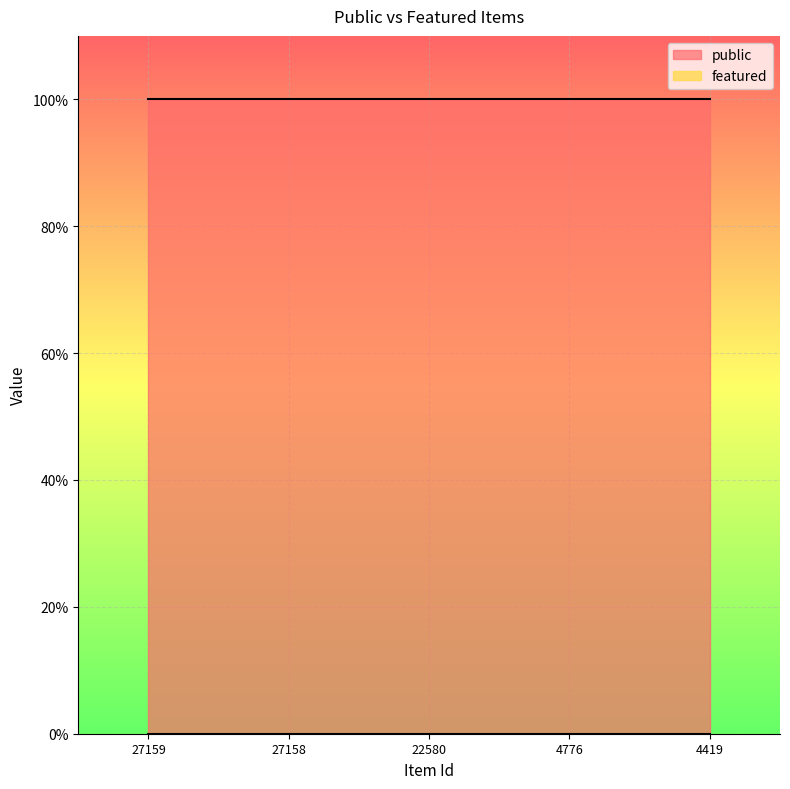

True or false: public and featured cross at least once.

False